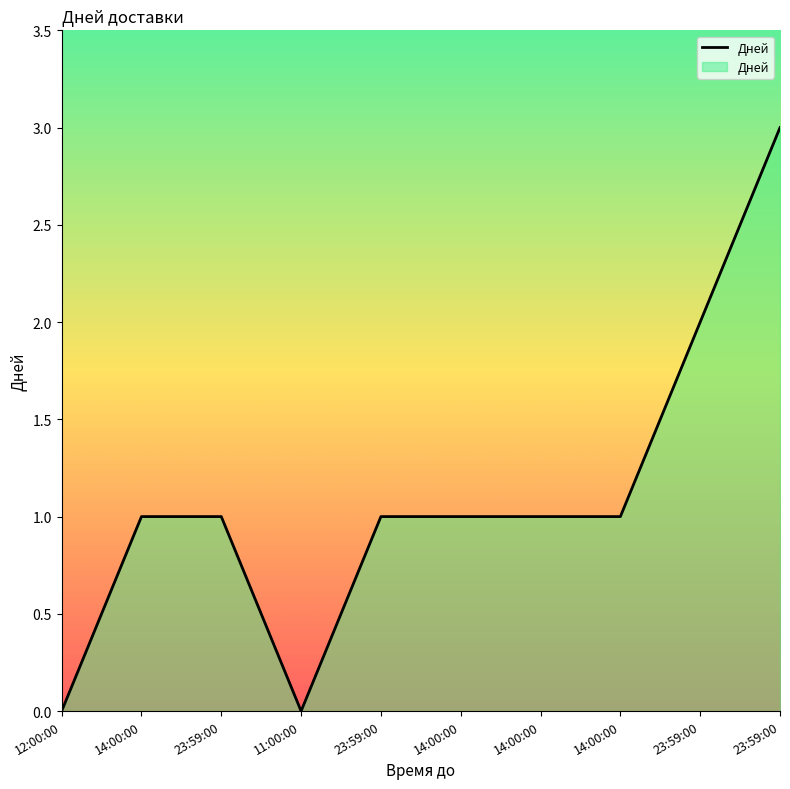

Reading left to right, list all the values displayed in this chart.

12:00:00=0	14:00:00=1	23:59:00=1	11:00:00=0	23:59:00=1	14:00:00=1	14:00:00=1	14:00:00=1	23:59:00=2	23:59:00=3